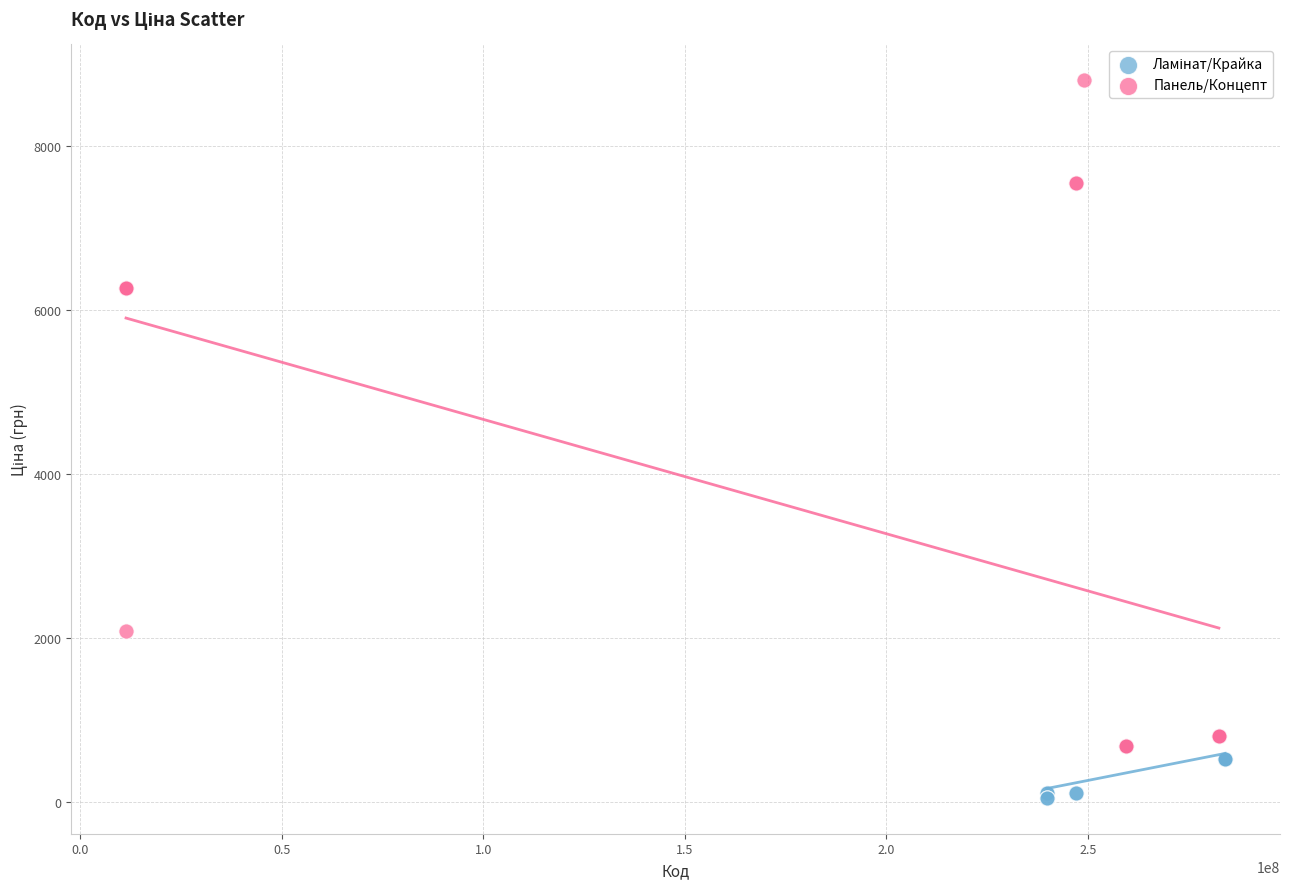

Which series has the largest Y range (max minus min)?

Панель/Концепт